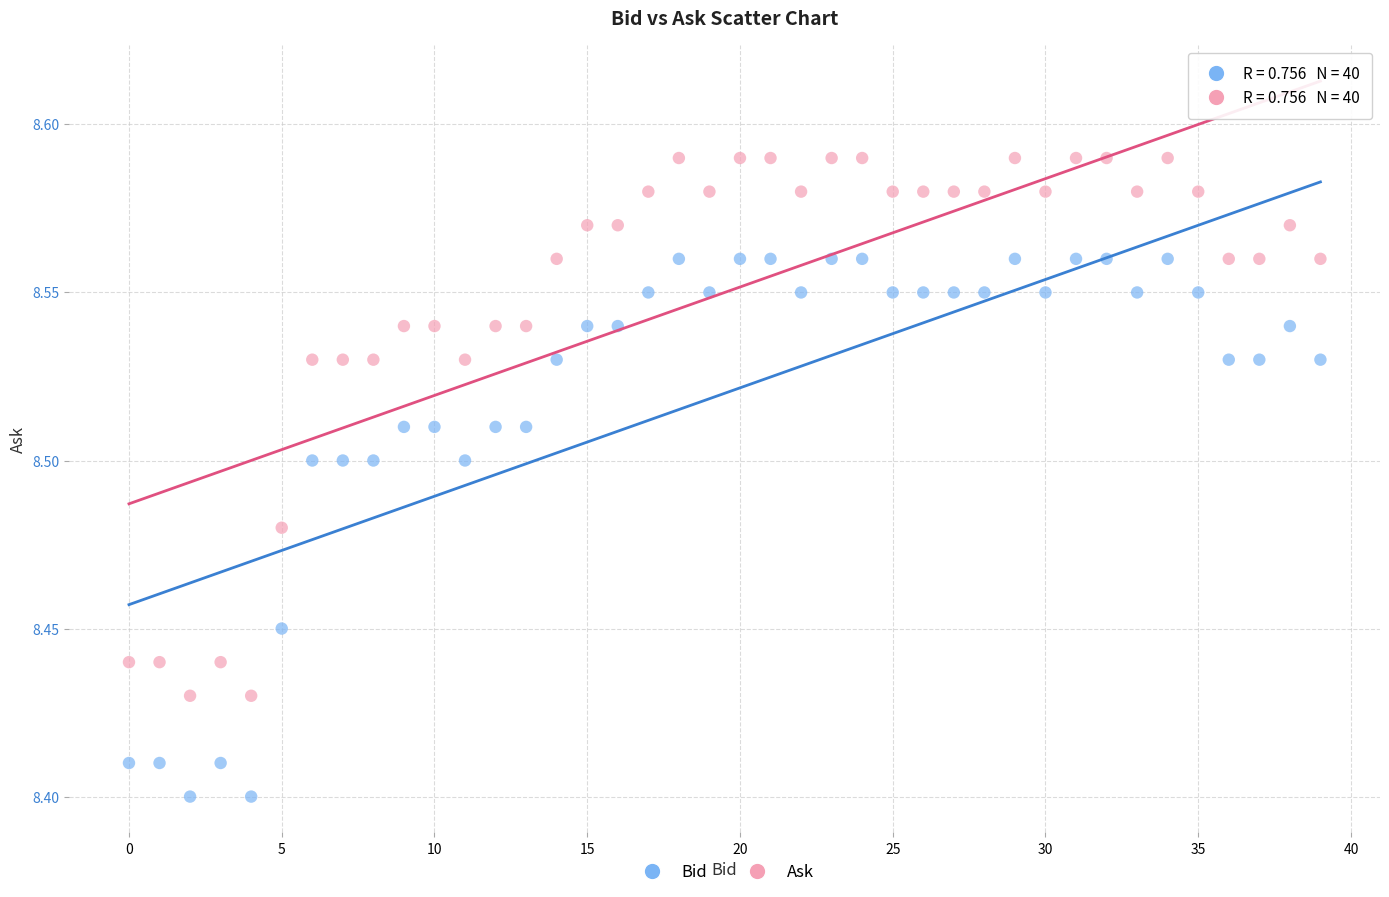

Which series contains the highest Y value?

Ask